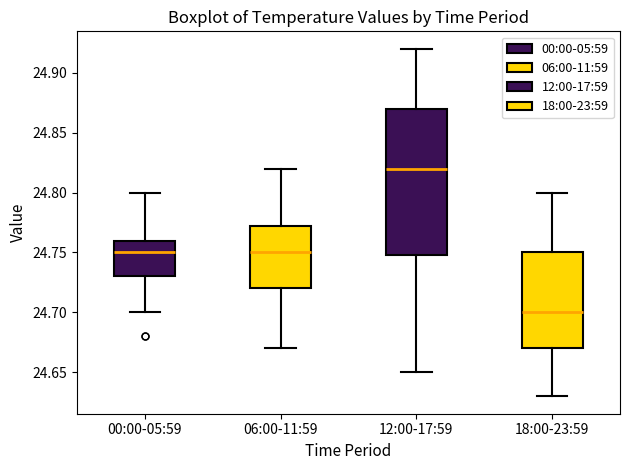

Which box's median line is the highest?

12:00-17:59